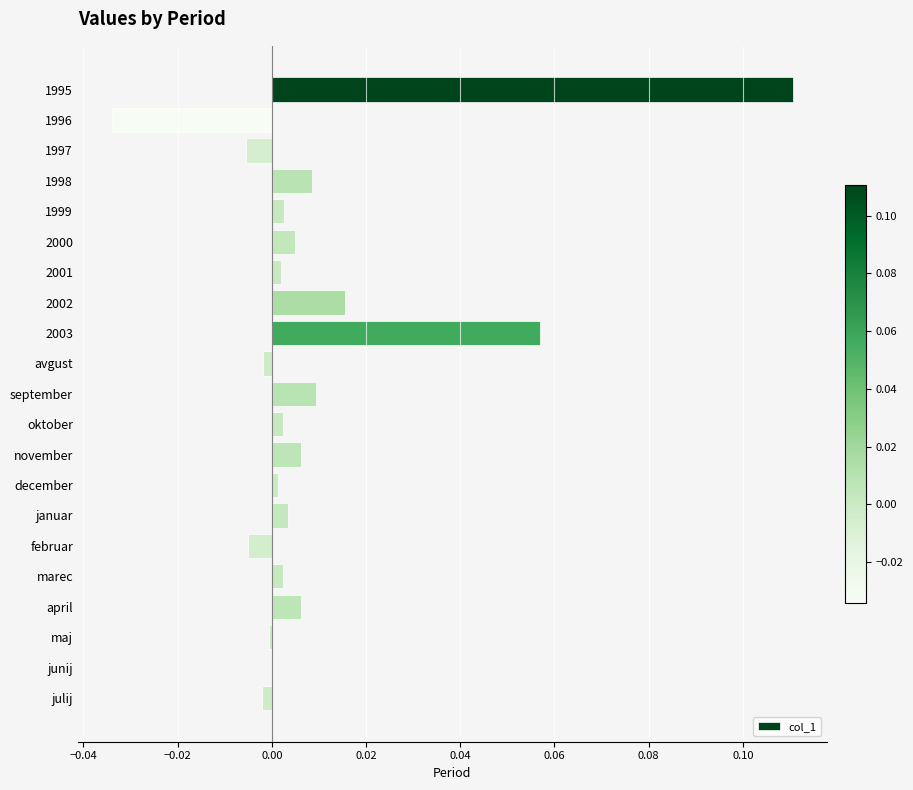

Which category has the highest value across all series?

1995